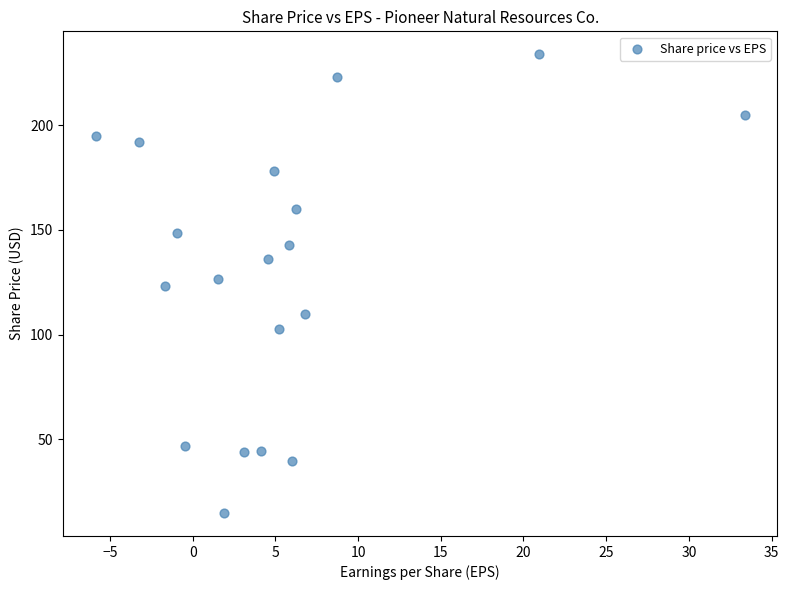

What is the range of X values (max minus min)?

39.2